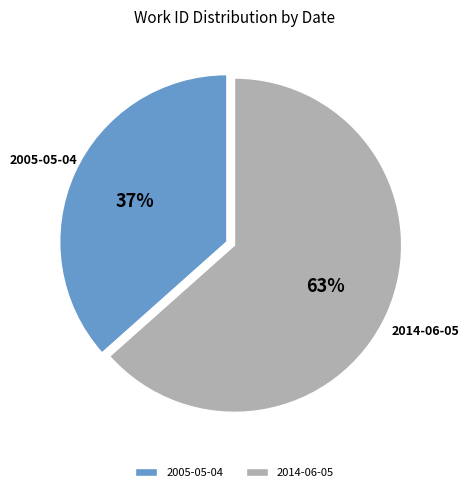

Do 2014-06-05 and 2005-05-04 together represent more than half of the pie?

Yes